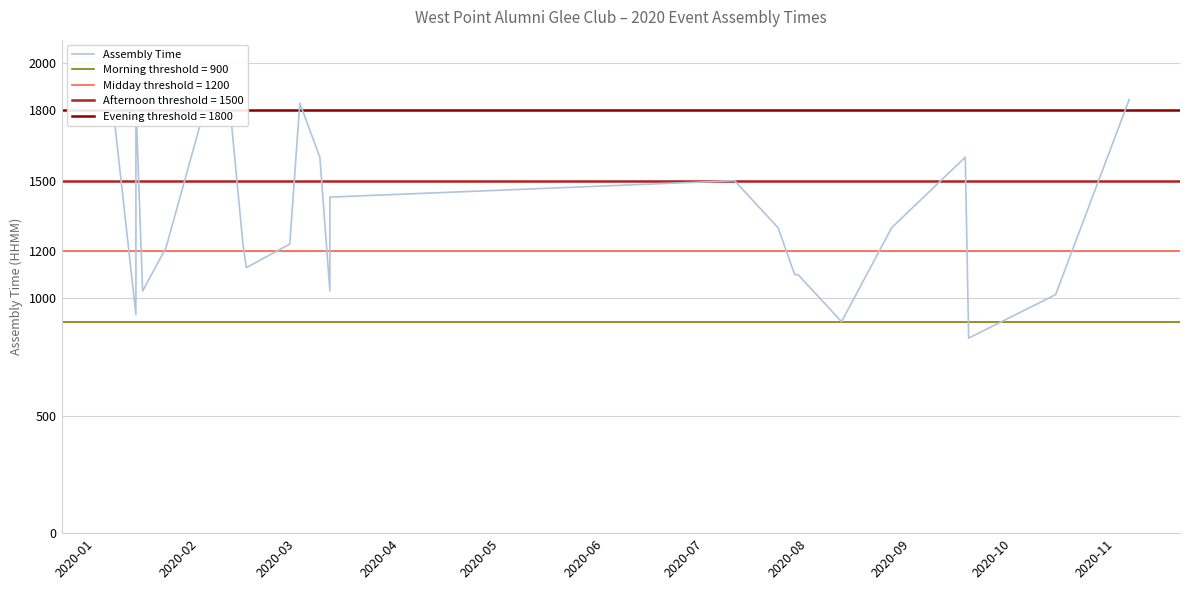

What is the minimum value shown in the chart?

830